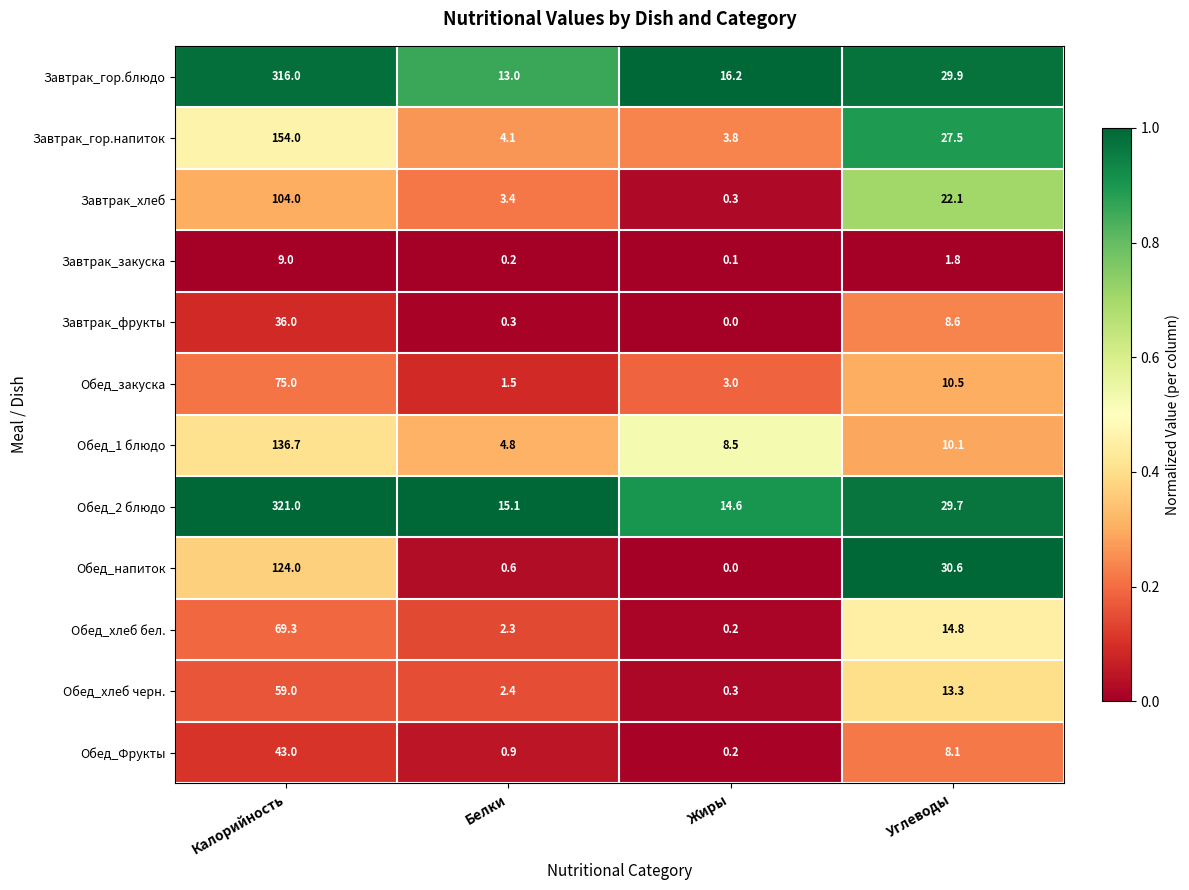

At which category is the sum across all series the highest?

Калорийность